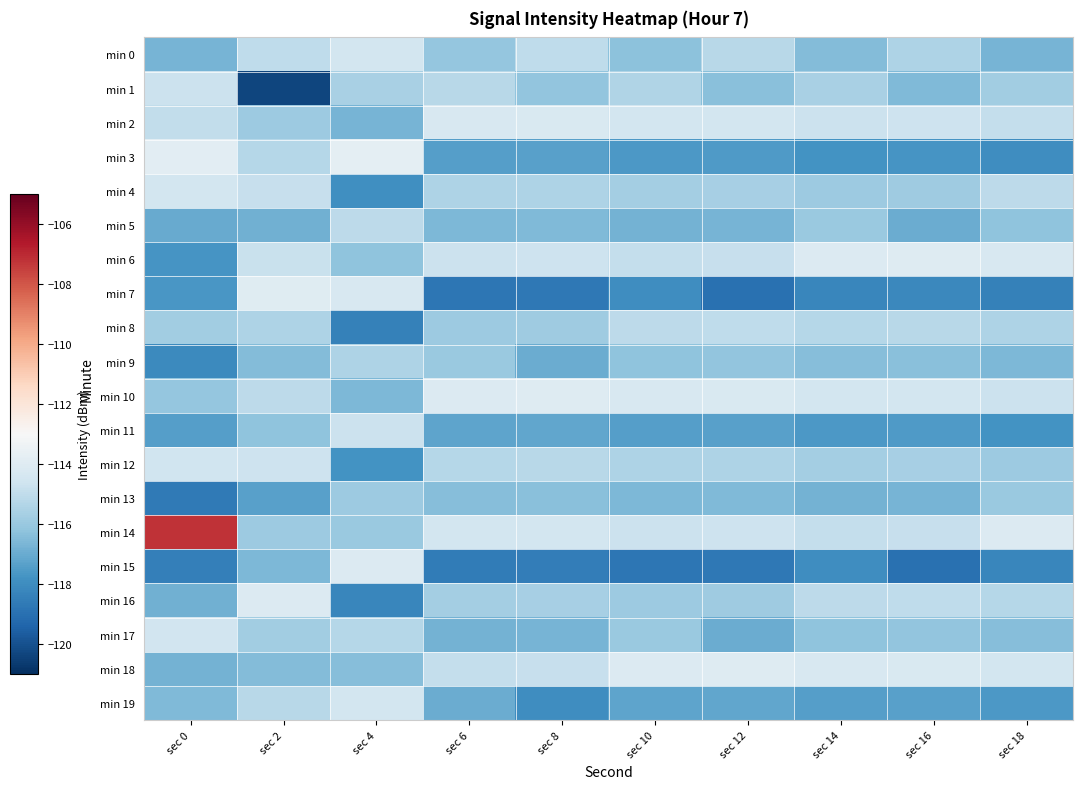

Rank the series by their maximum value, from lowest to highest.

min 13, min 9, min 5, min 8, min 1, min 11, min 12, min 17, min 0, min 19, min 4, min 2, min 16, min 15, min 6, min 10, min 18, min 7, min 3, min 14